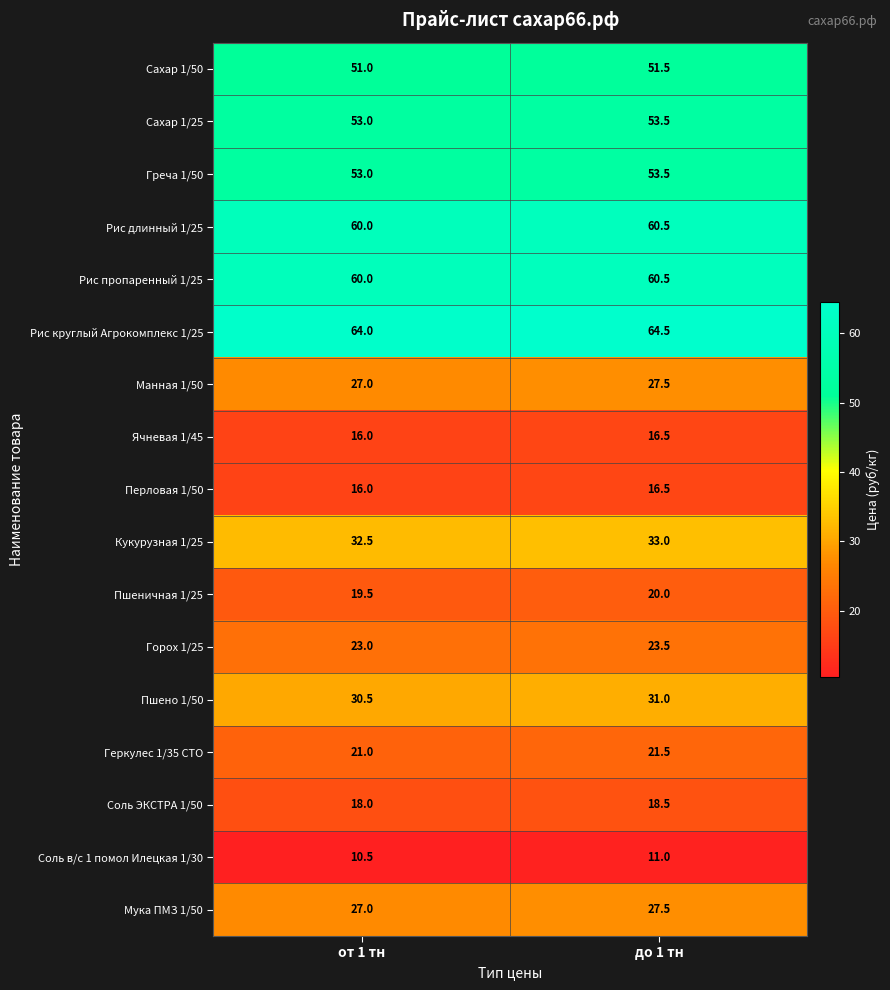

What is the total value across all series at до 1 тн?

590.5